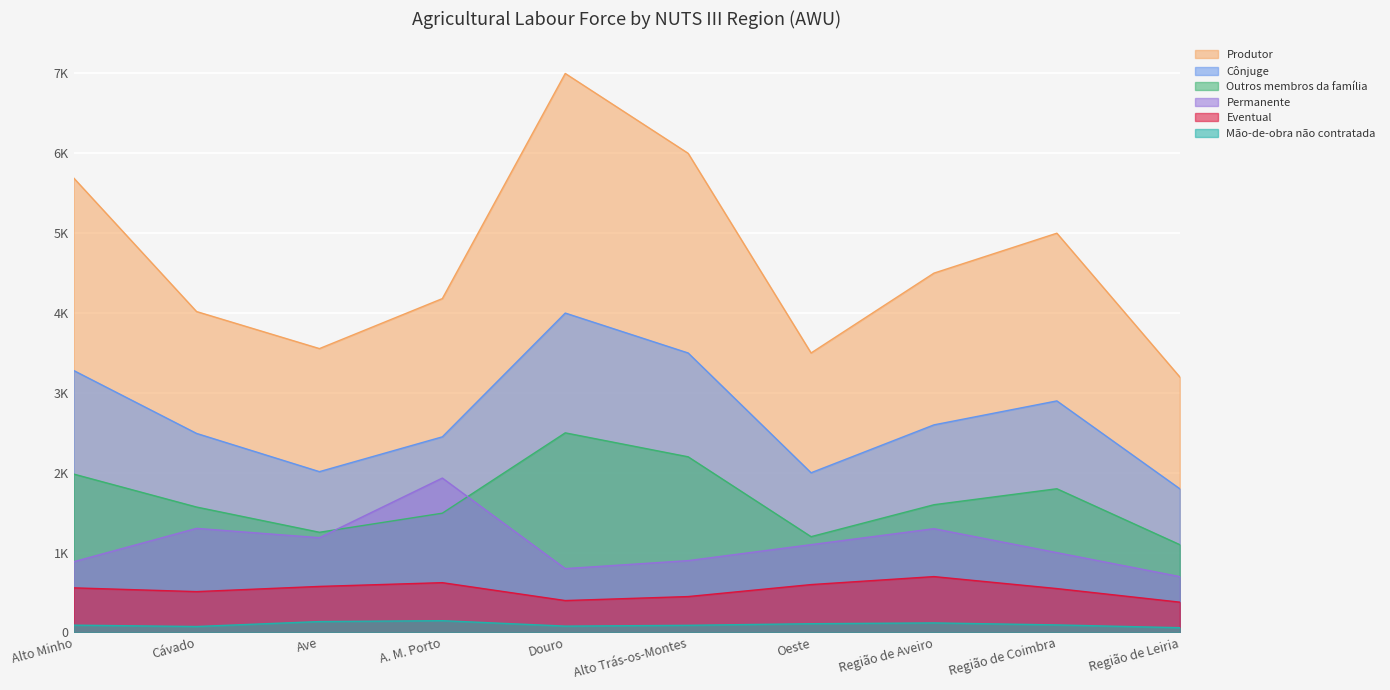

What is the minimum value for Outros membros da família?

1100